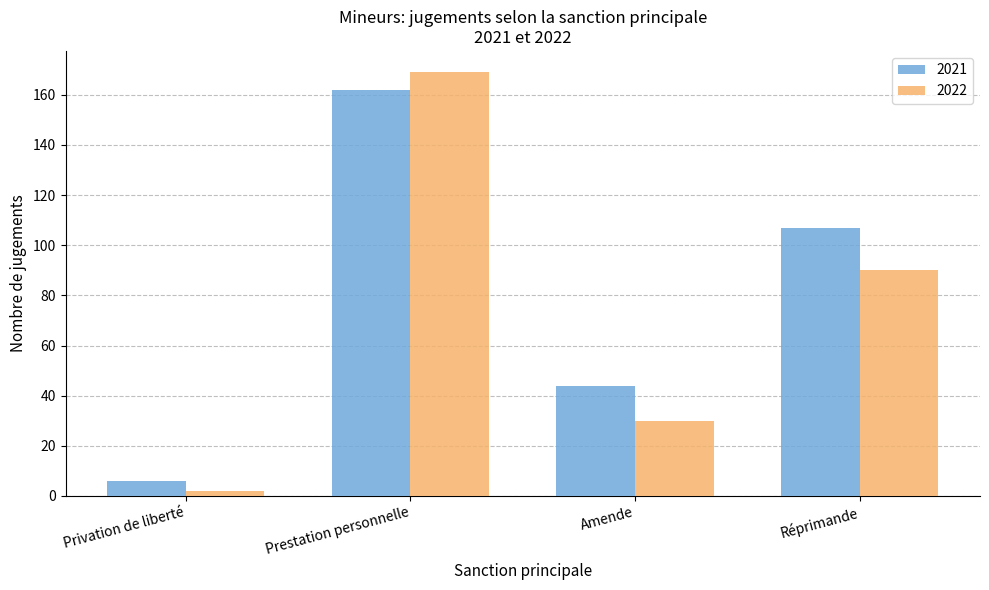

Which series has the widest spread of values?

2022